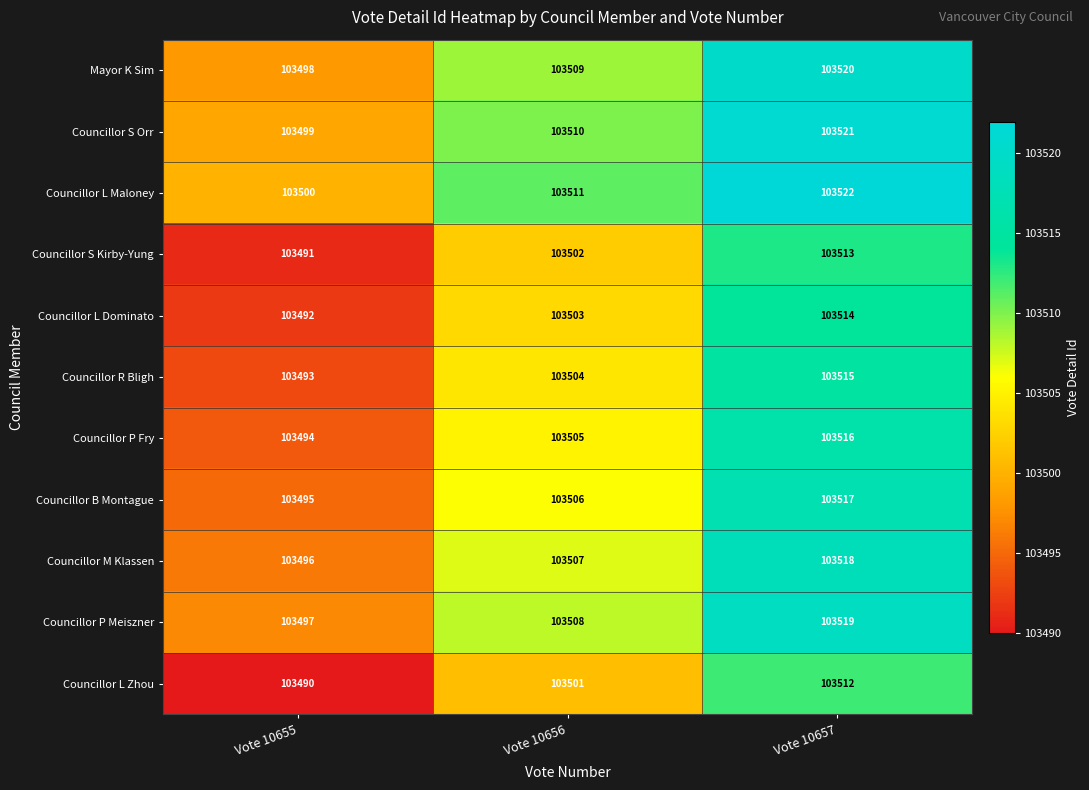

Is the value of Councillor S Kirby-Yung at Vote 10655 greater than the value of Councillor L Dominato at Vote 10656?

No